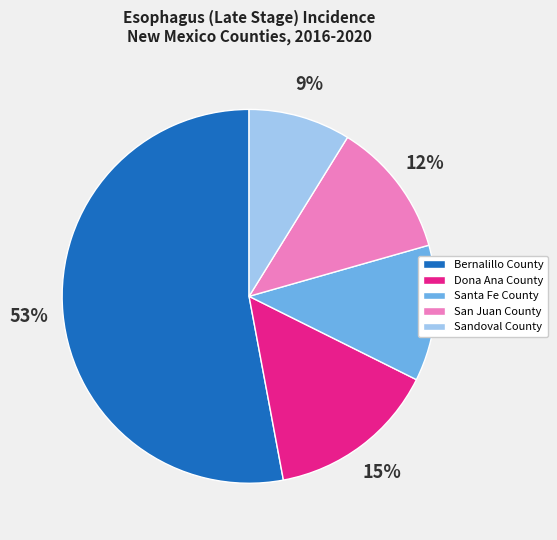

Combined, do Dona Ana County and San Juan County account for over 50%?

No